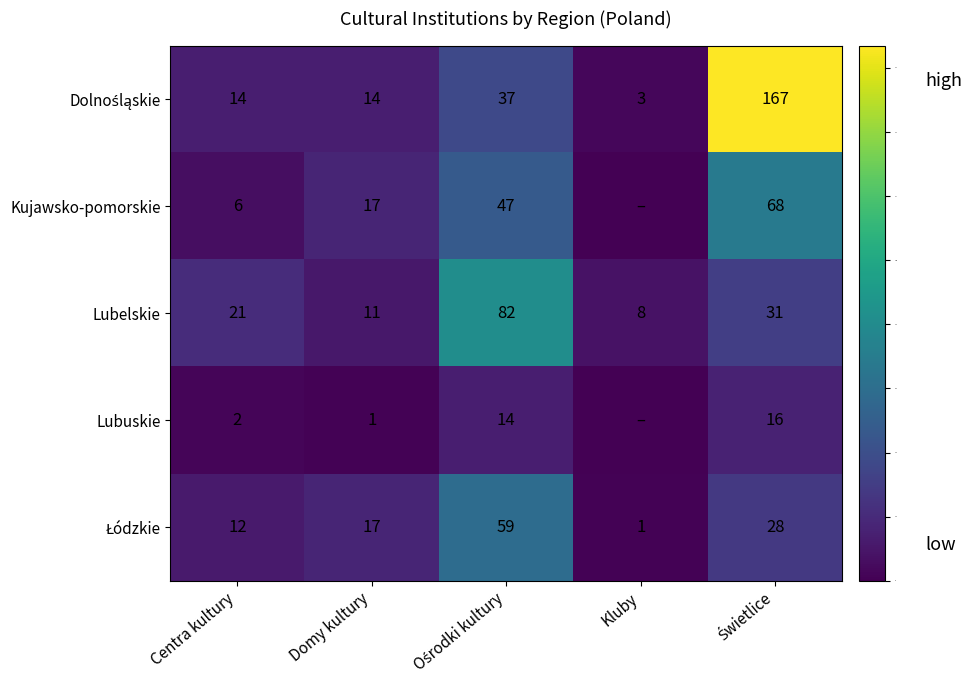

What value does the Lubelskie series have at Kluby?

8